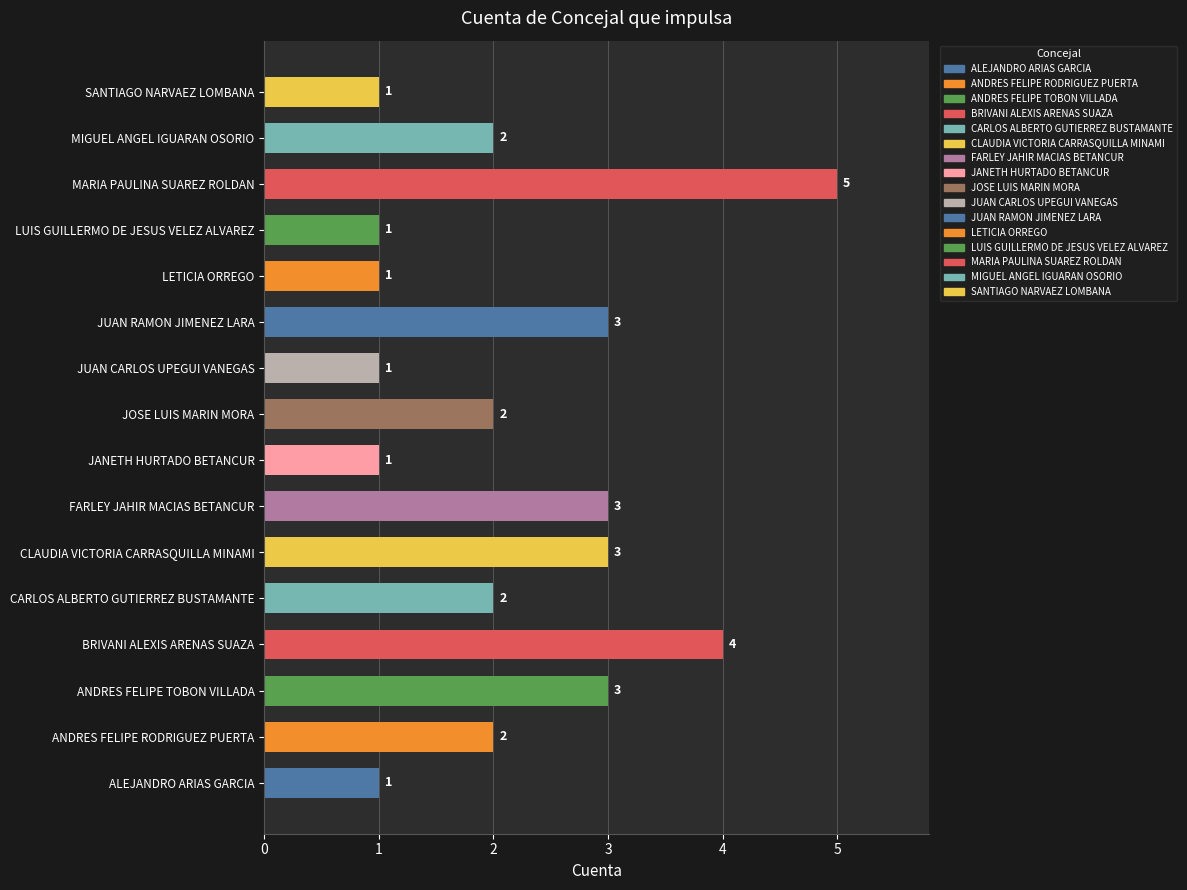

What is the sum of all values?

35